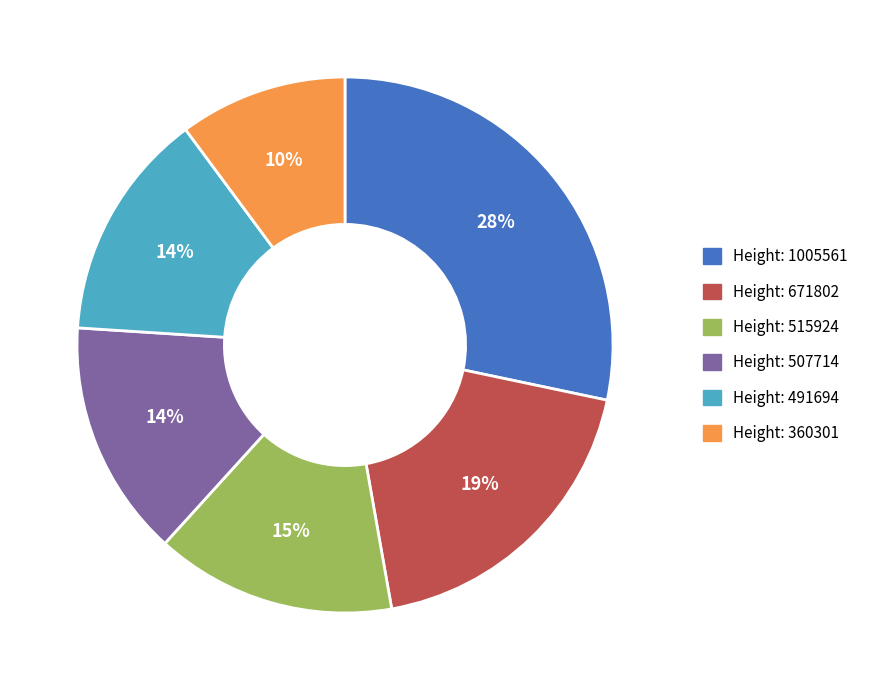

Is there any slice that represents more than half of the pie?

No